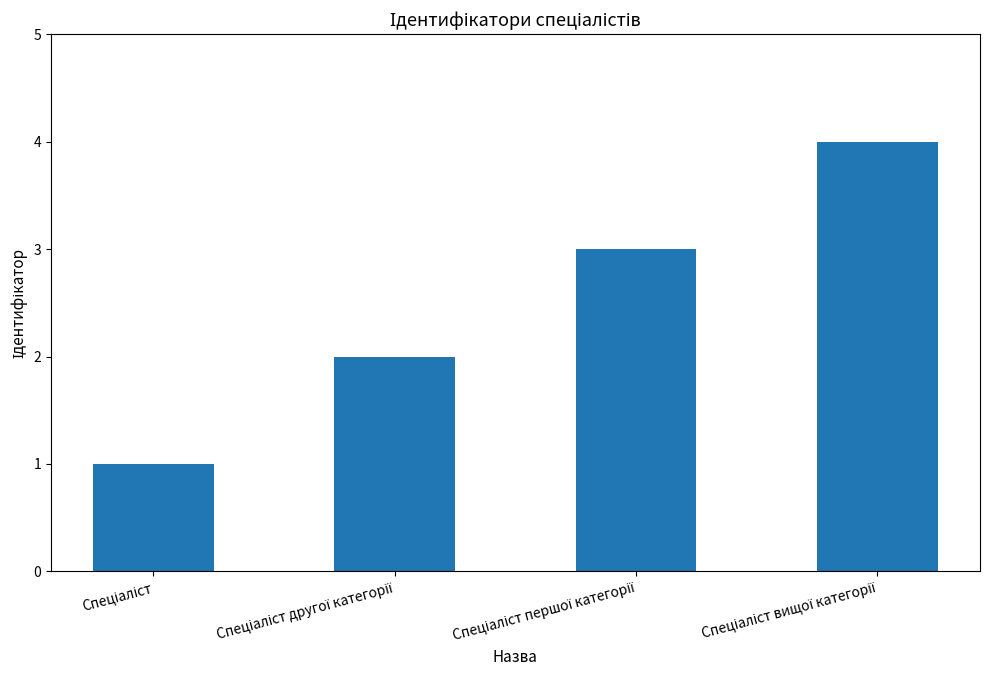

What is the sum of all values?

10